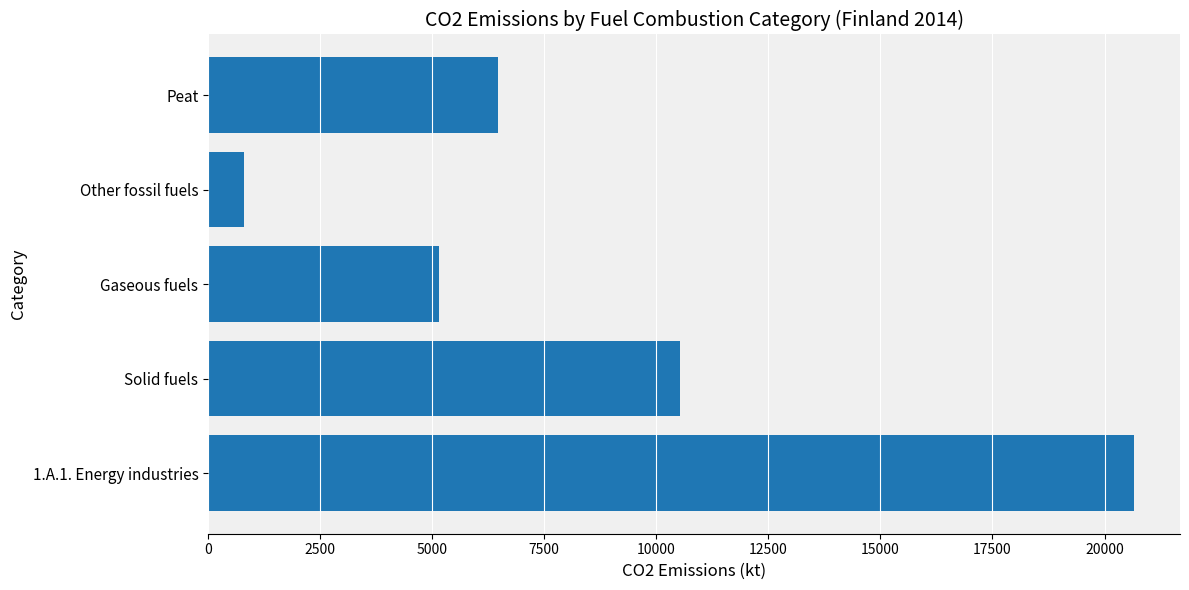

How many data points does each series have?

5